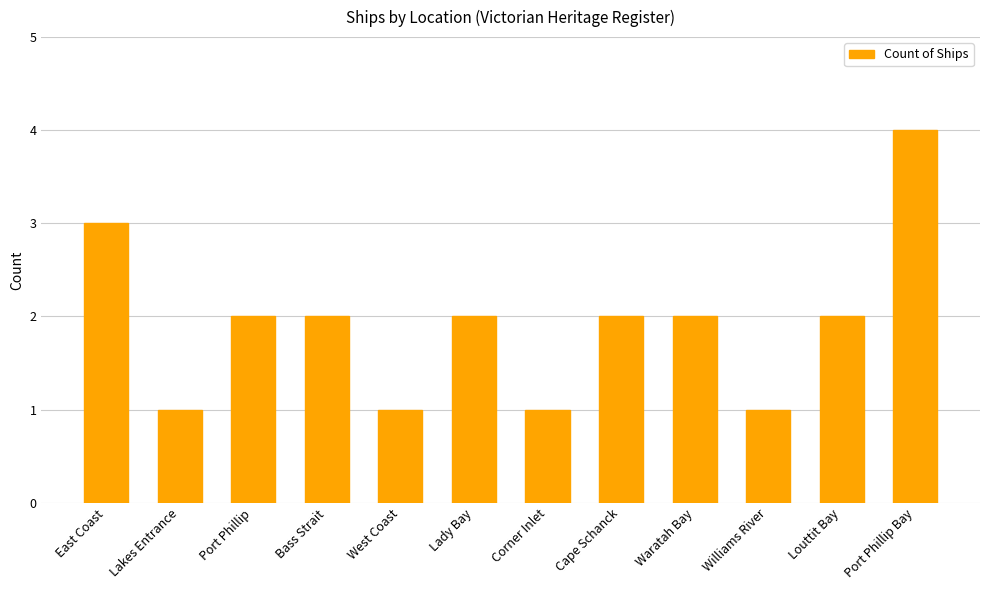

The chart shows a value of 1 at Waratah Bay. True or false?

False